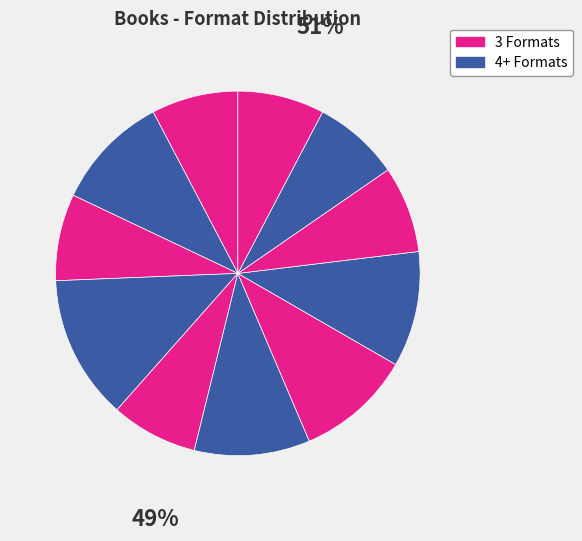

How many segments does this pie chart have?

11